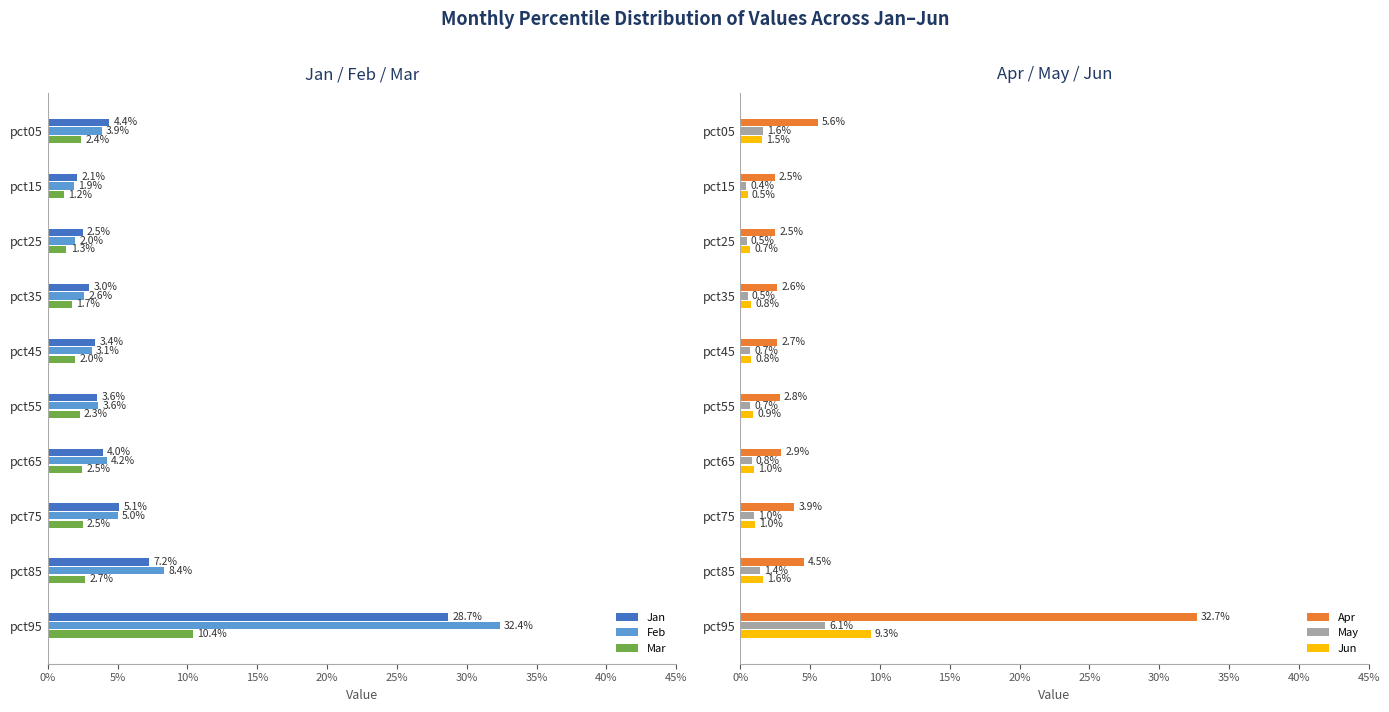

Are the bars horizontal?

Yes